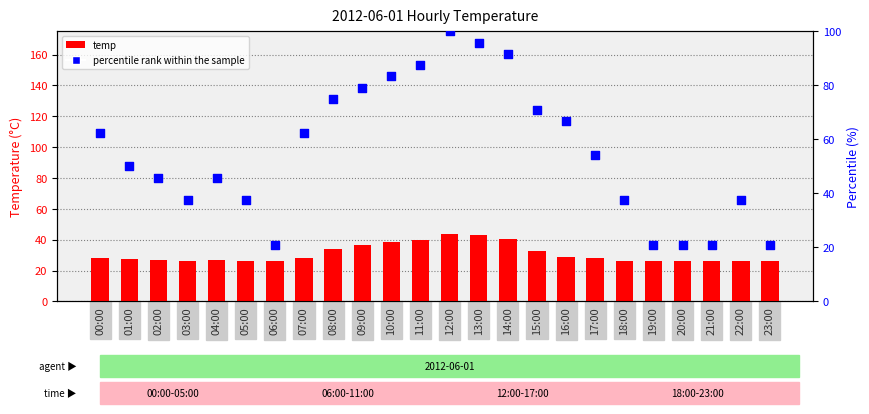

Which series has the largest Y range (max minus min)?

percentile rank within the sample